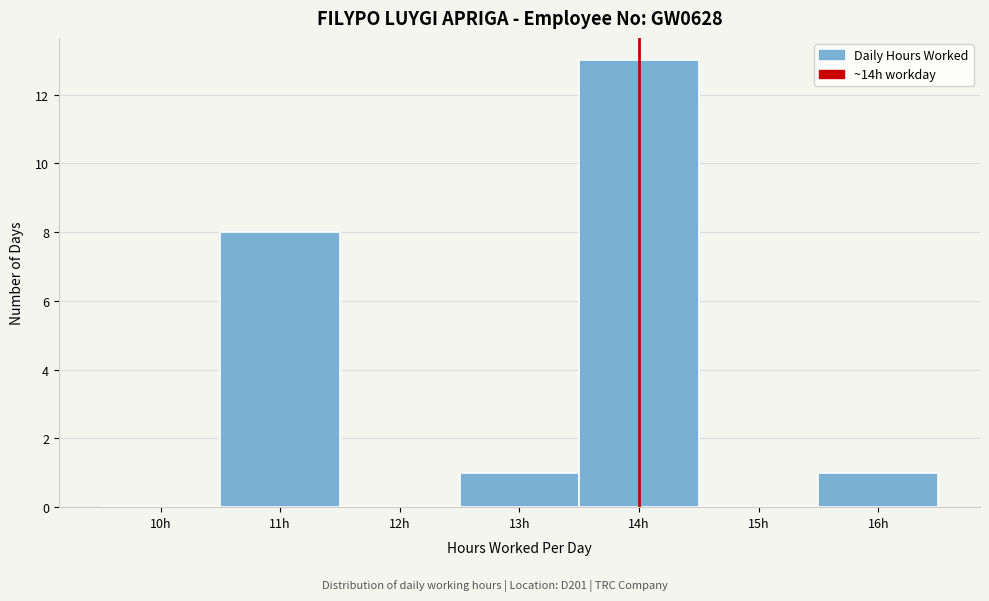

Reading left to right, list every bar in this chart as the range it spans on the x-axis followed by its height. The values are not printed on the chart, so give them approximately, as read against the axis.

9.5 to 10.5: 0
10.5 to 11.5: 8
11.5 to 12.5: 0
12.5 to 13.5: 1
13.5 to 14.5: 13
14.5 to 15.5: 0
15.5 to 16.5: 1